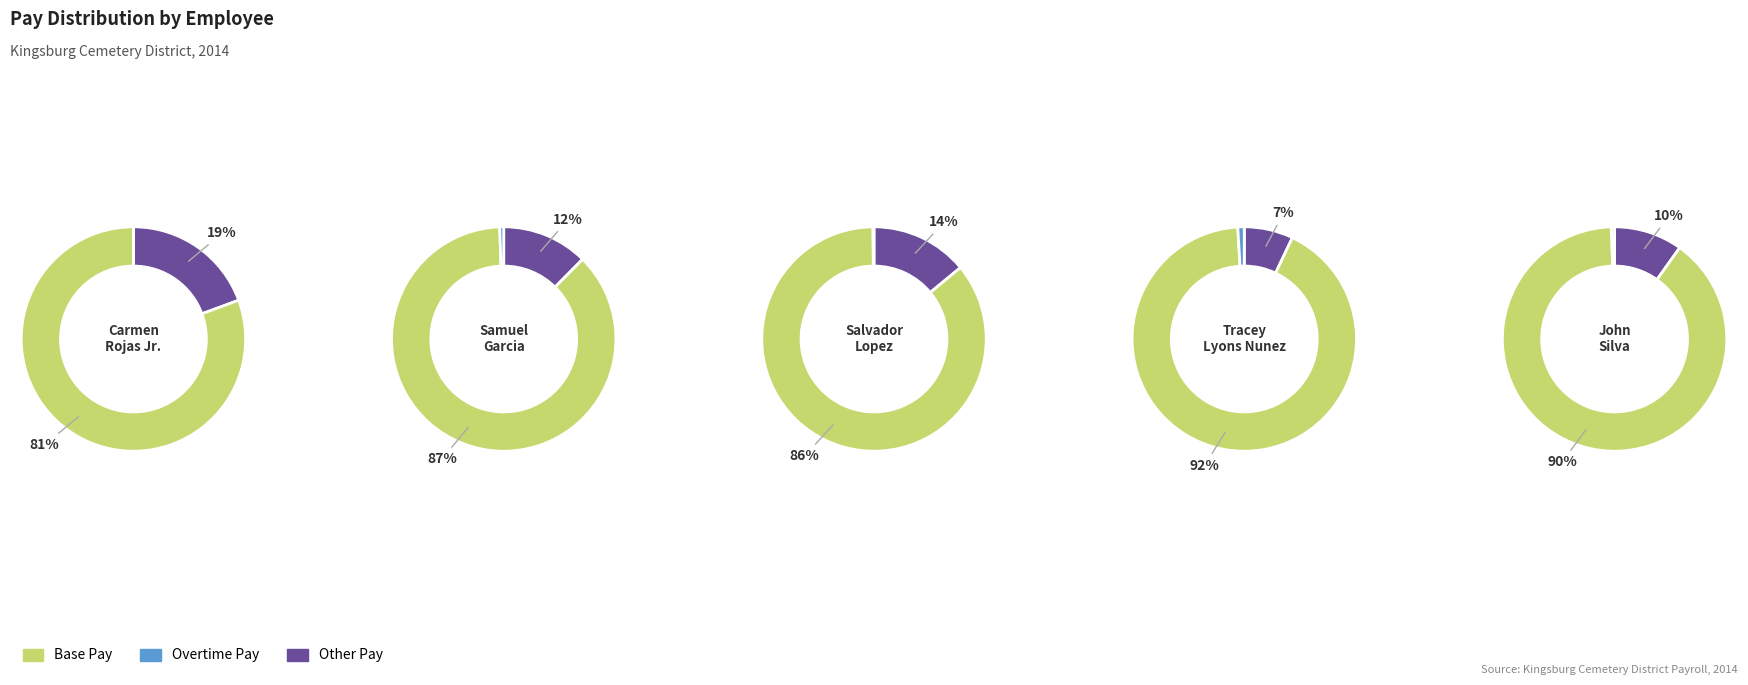

Does 4 represent more than half of the total?

No